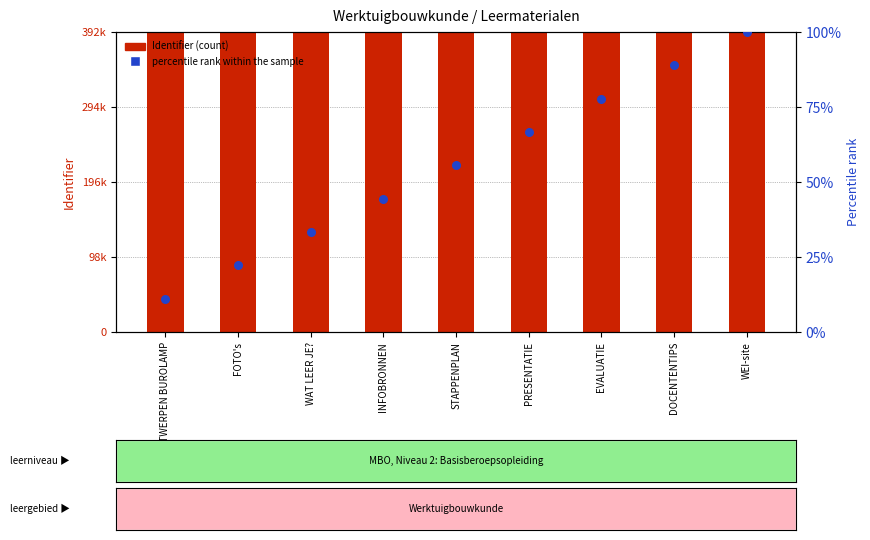

Which series contains the lowest Y value?

percentile rank within the sample